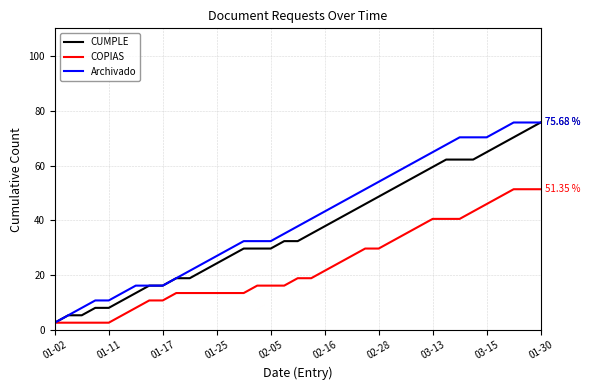

Rank the series by their average value, from highest to lowest.

Archivado, CUMPLE, COPIAS